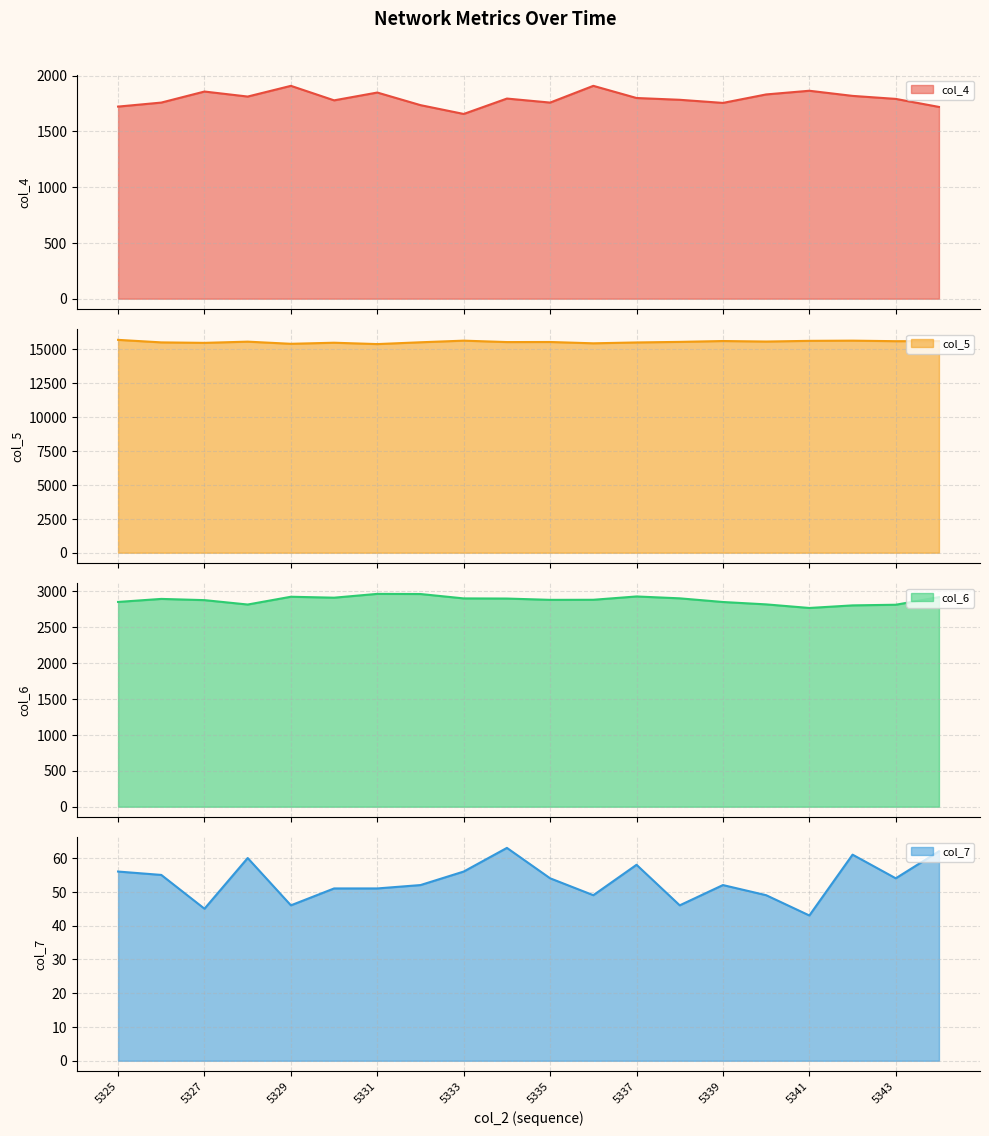

The col_5 series shows 15630 at 5342. True or false?

True